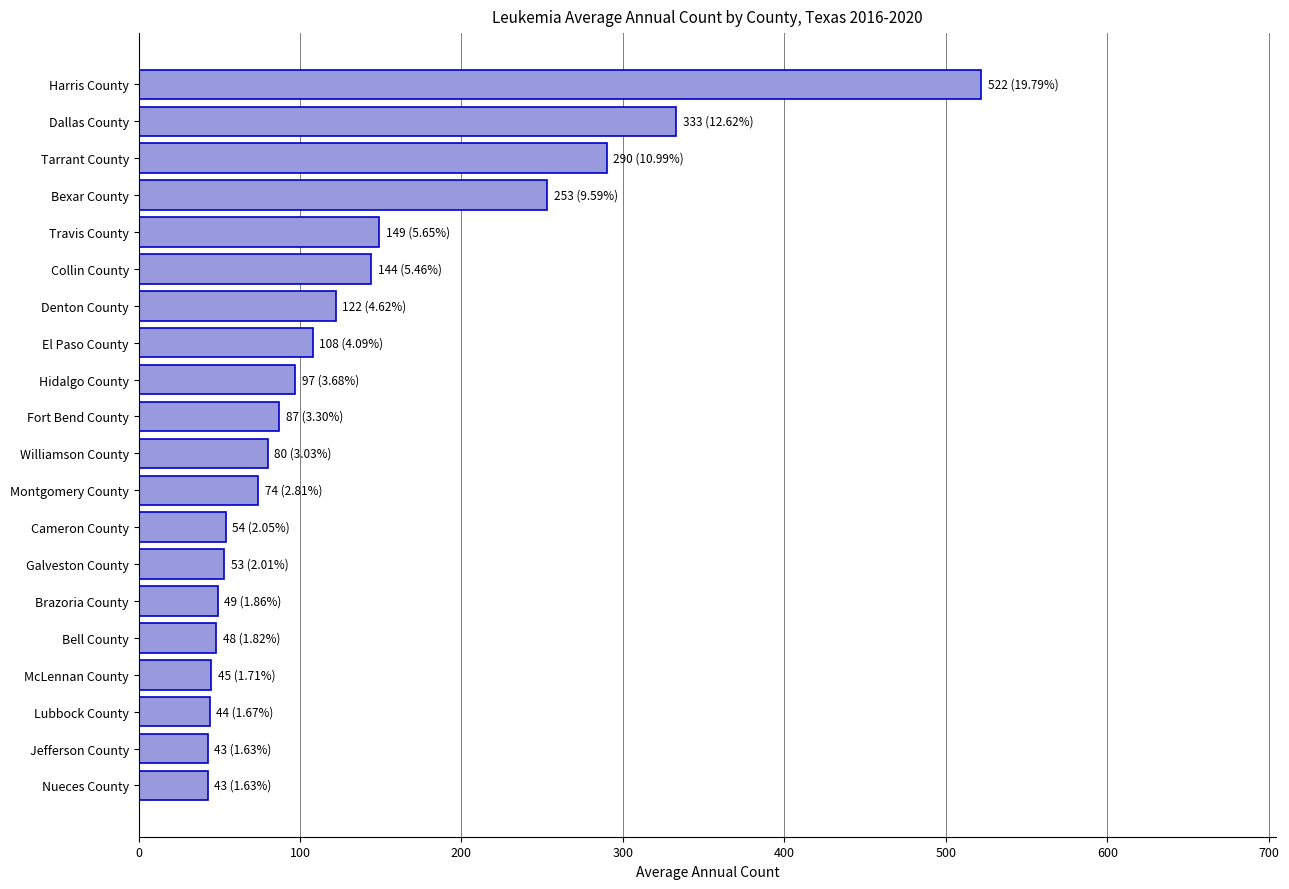

How many bars are there in total?

20